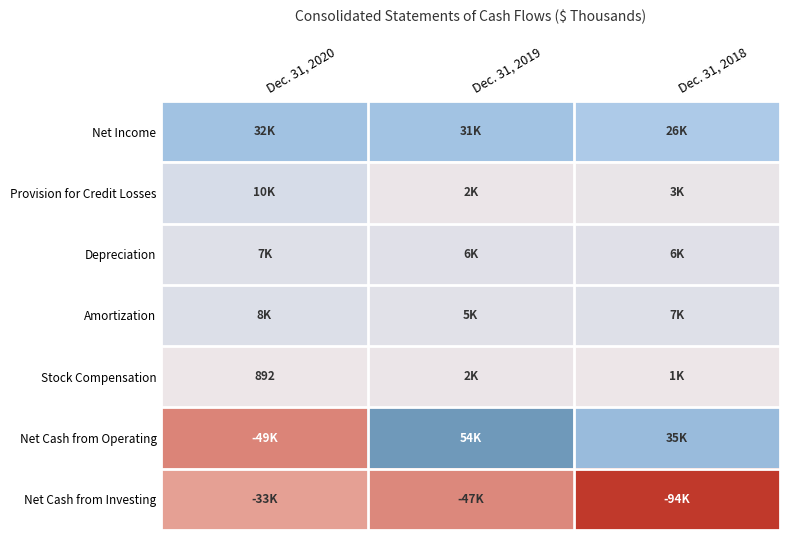

Rank the series at Dec. 31, 2020 from lowest to highest value.

Net Cash from Operating, Net Cash from Investing, Stock Compensation, Depreciation, Amortization, Provision for Credit Losses, Net Income